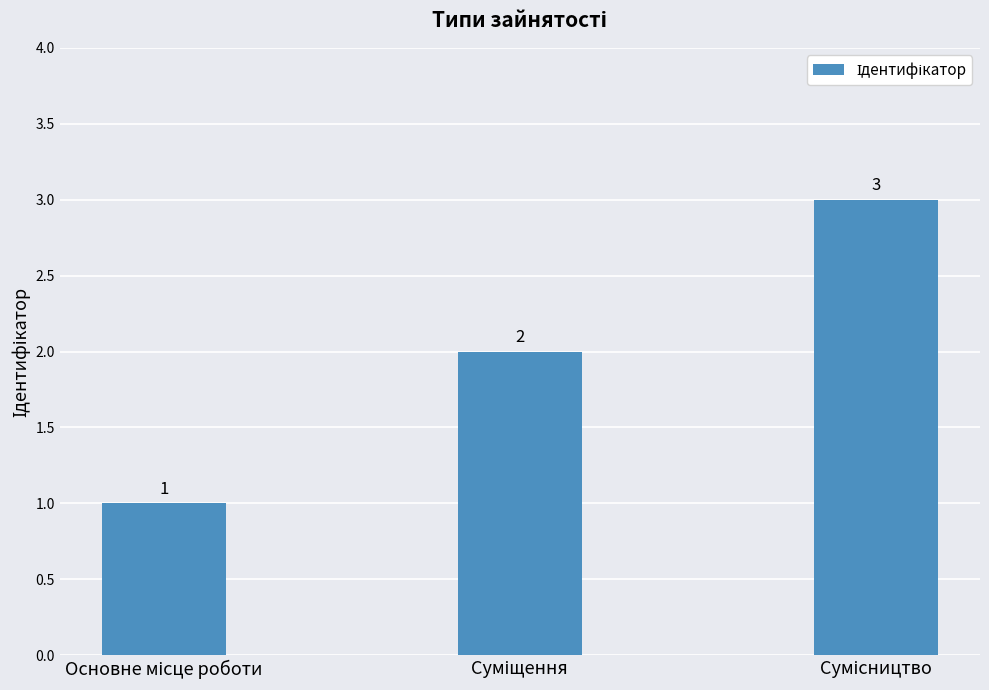

How many values are between 1 and 3?

3